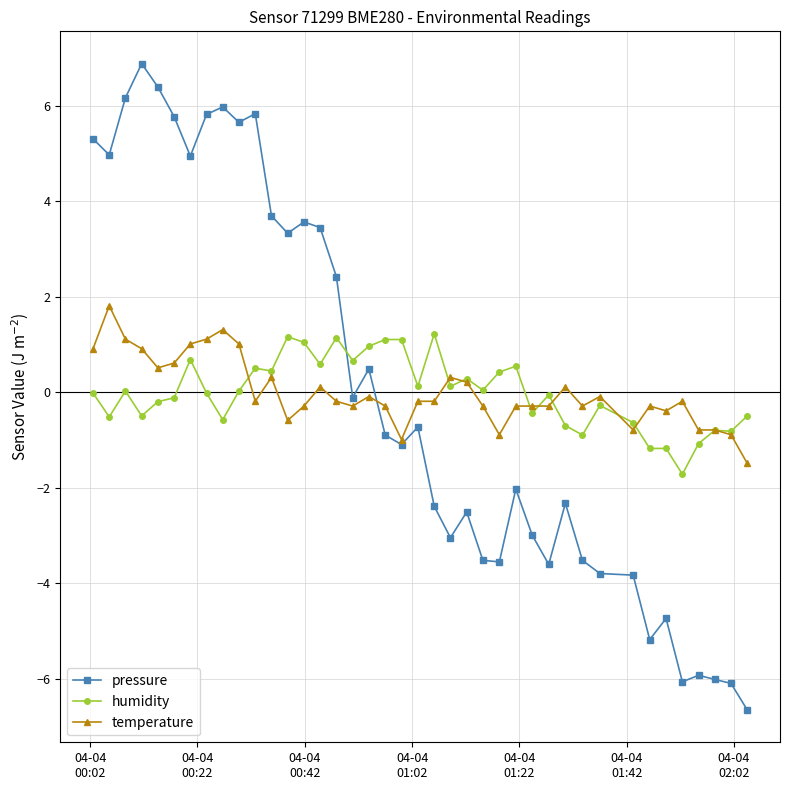

Which series has the largest range (max minus min)?

pressure